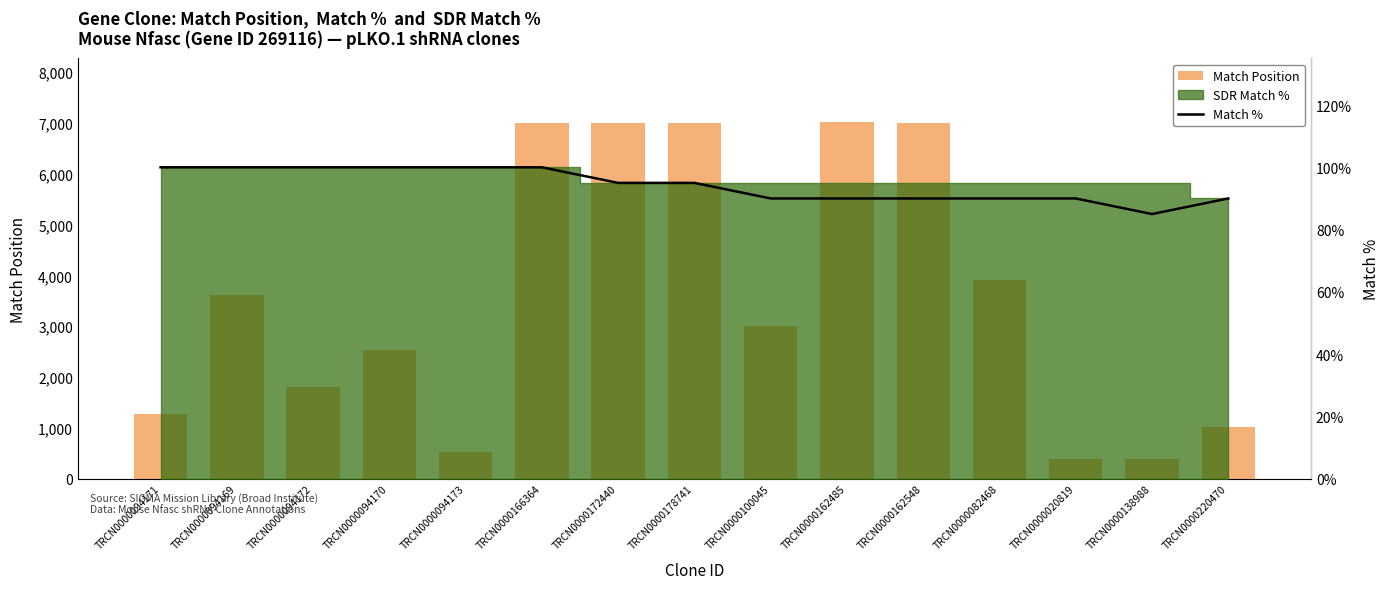

What is the sum of the Match Position values at TRCN0000094170 and TRCN0000094169?

6165